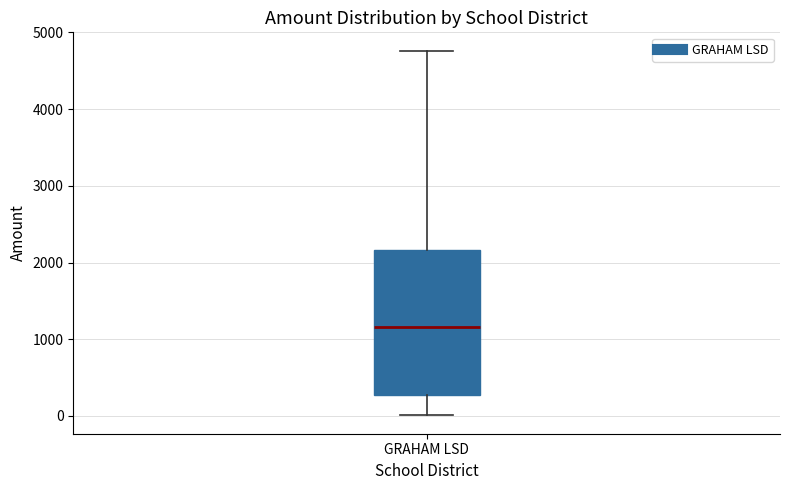

Where does the upper whisker of the box for GRAHAM LSD end on the y-axis? The values are not printed on the chart, so give them approximately, as read against the axis.

4800